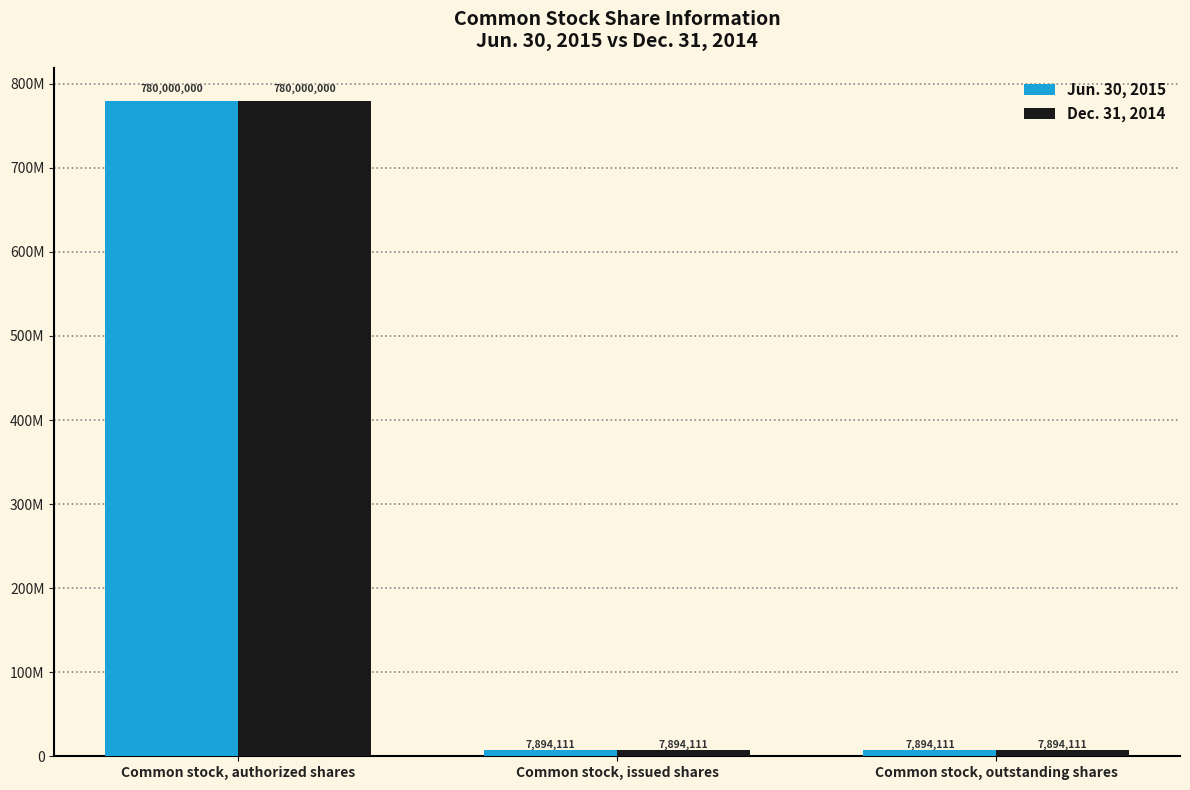

What is the lowest value of the Dec. 31, 2014 series?

7894111